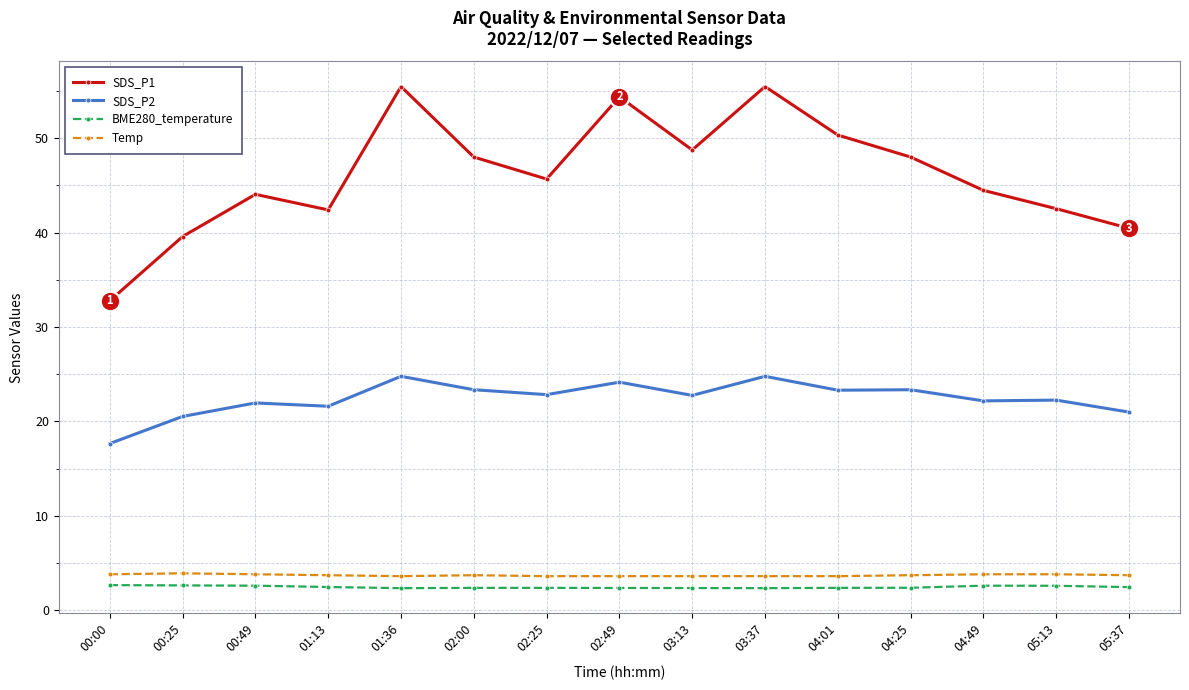

At which label does SDS_P1 reach its minimum?

00:00